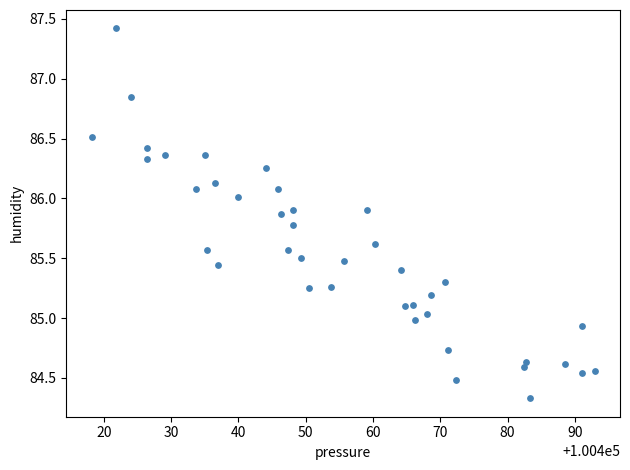

What is the range of X values (max minus min)?

74.8